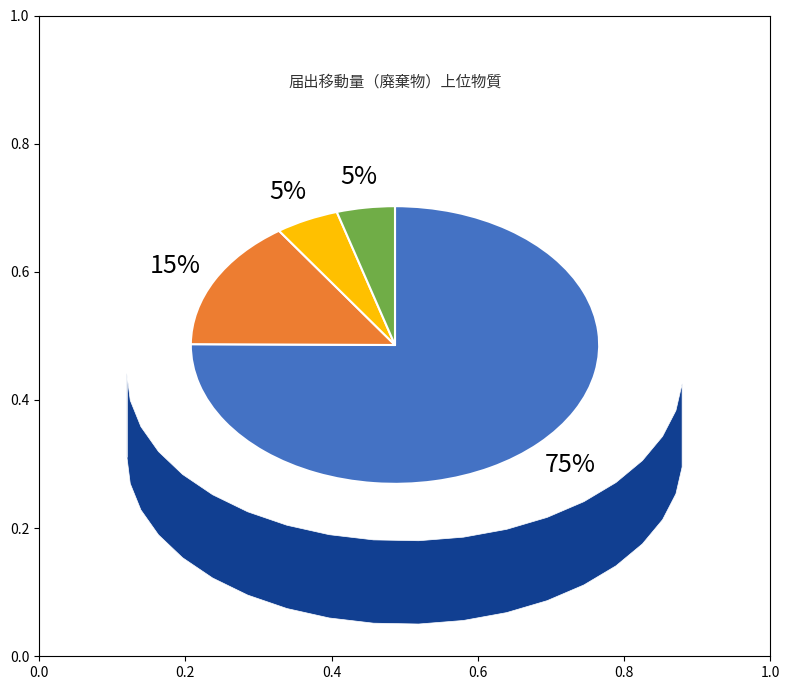

To the nearest percent, what percentage of the pie is エチルベンゼン(大気)?

10%